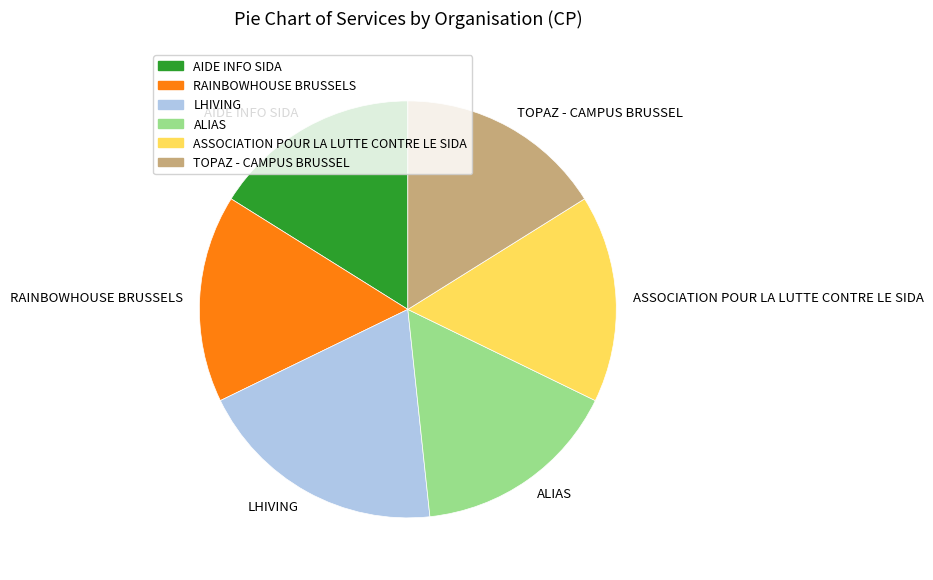

Do LHIVING and TOPAZ - CAMPUS BRUSSEL together represent more than half of the pie?

No